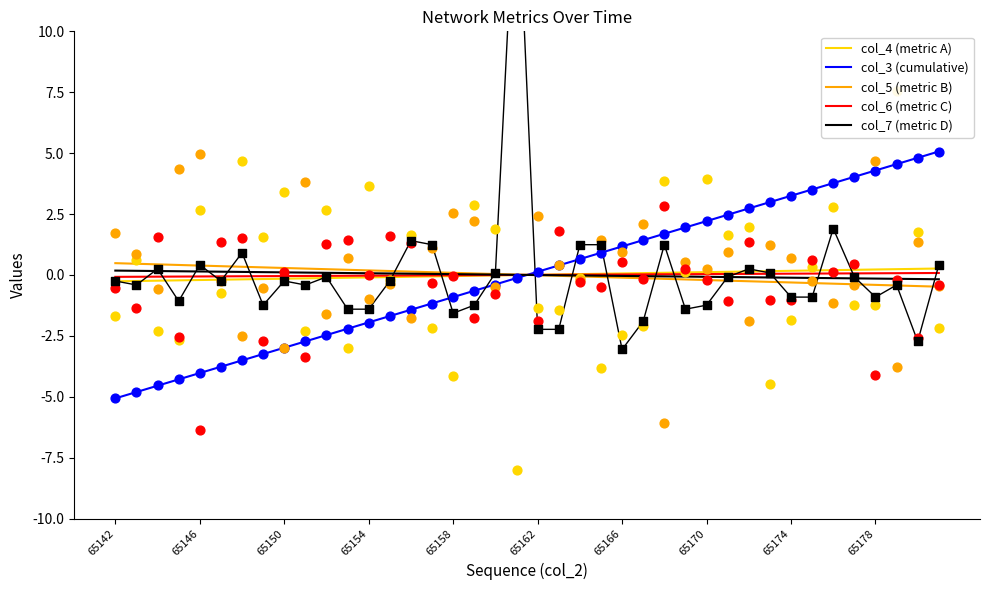

Is the value of col_7 (metric D) at 11 greater than the value of col_6 (metric C) at 30?

Yes